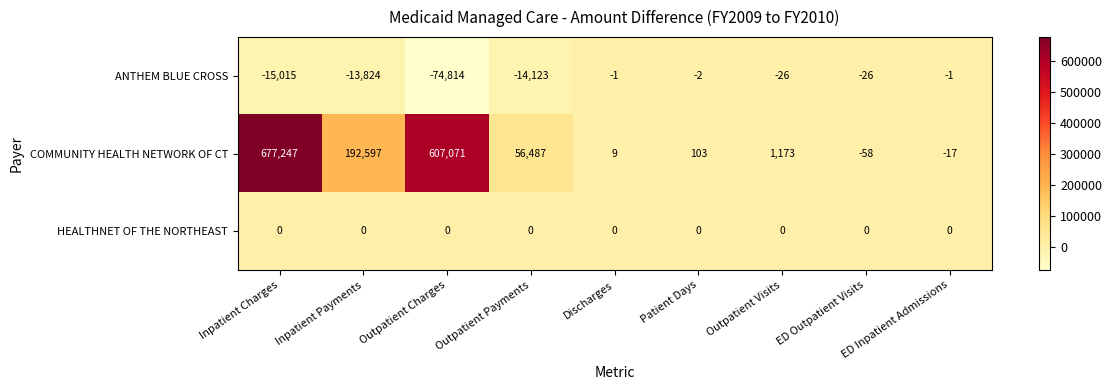

At which category does the chart reach its peak across all series?

Inpatient Charges